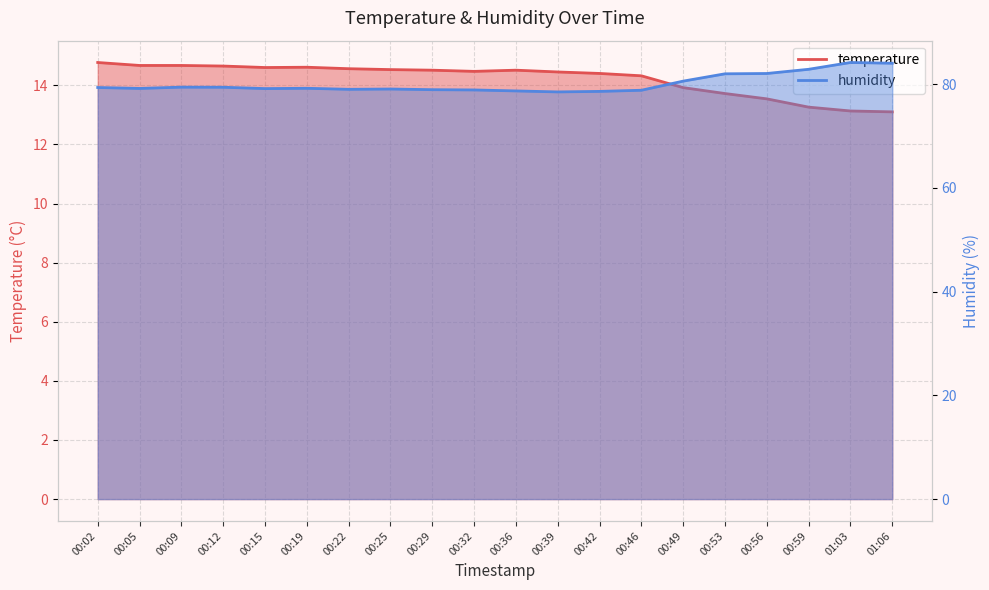

True or false: temperature and humidity intersect in this chart.

False